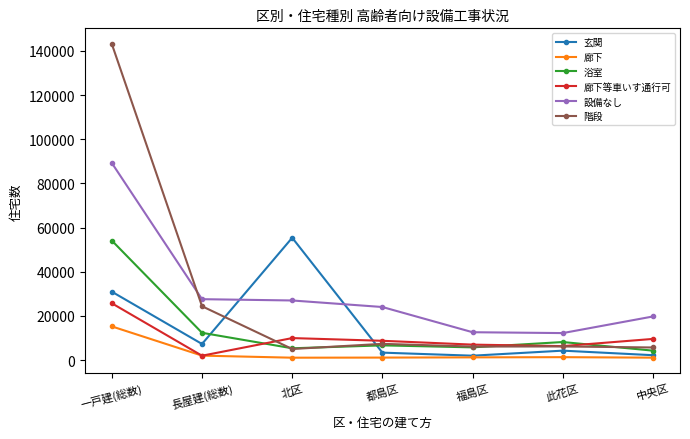

What is the difference between the maximum and minimum values in the 設備なし series?

76980